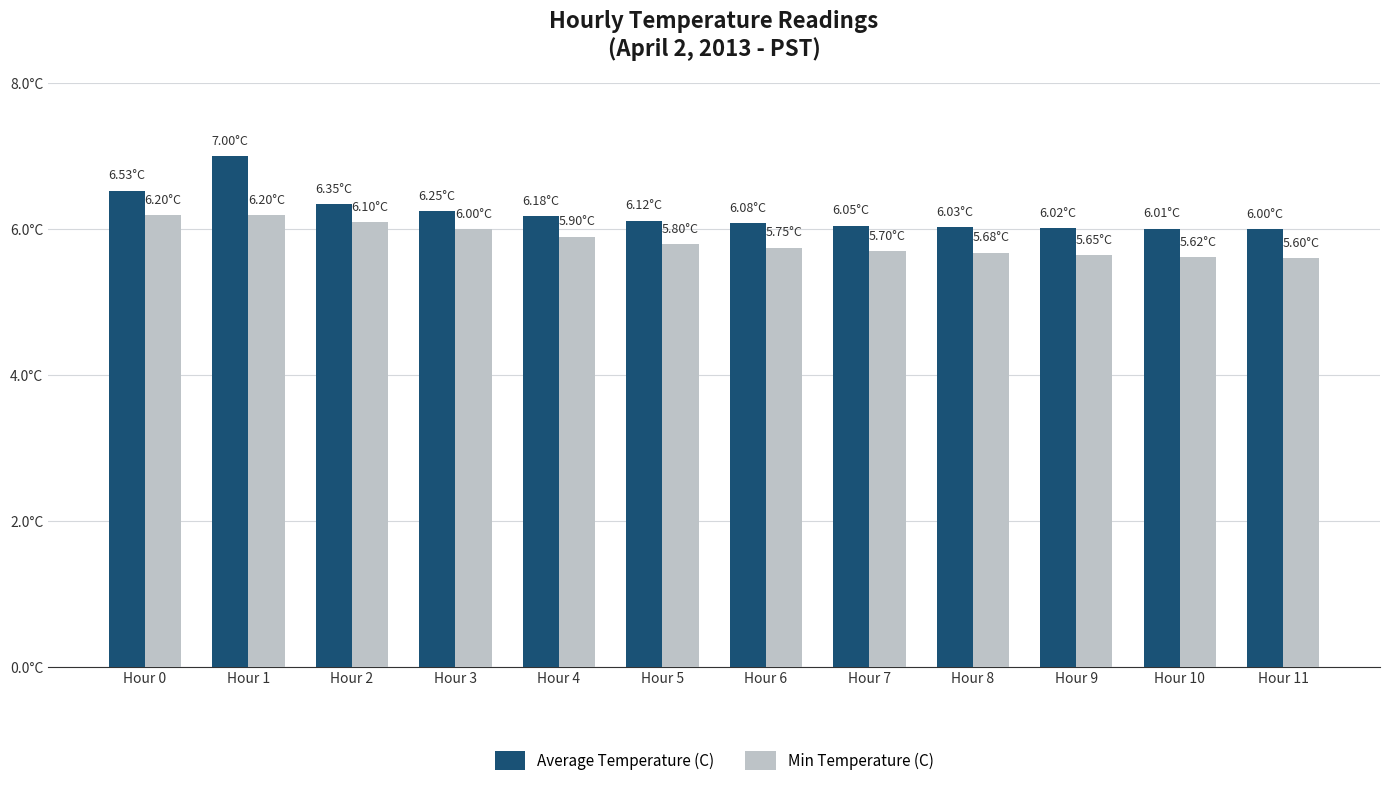

Rank the series at Hour 7 from highest to lowest value.

Average Temperature (C), Min Temperature (C)